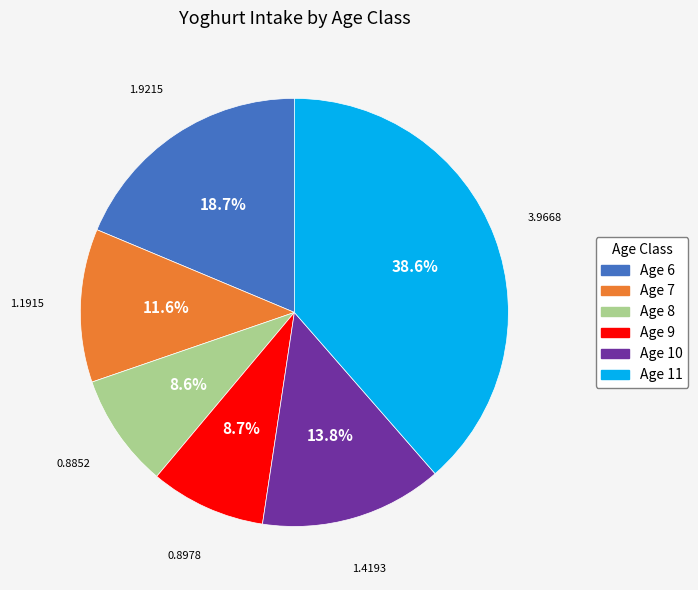

Does any single category account for the majority?

No